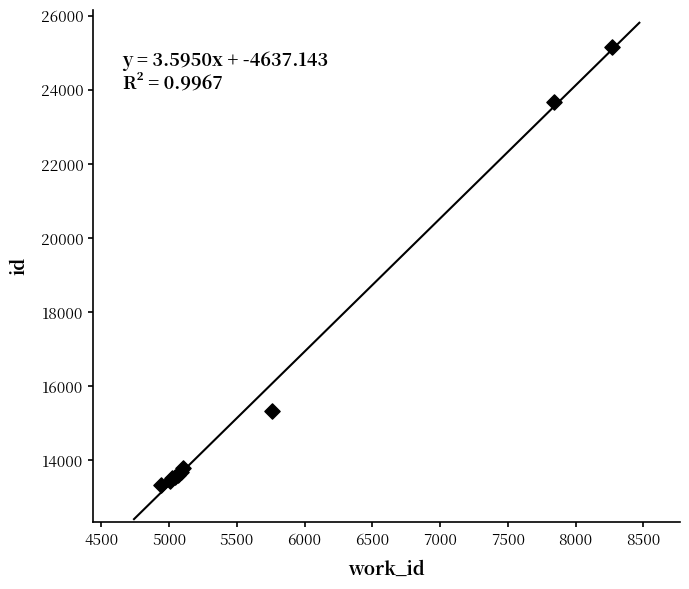

What Y value in the scatter plot is closest to 19248?

15341